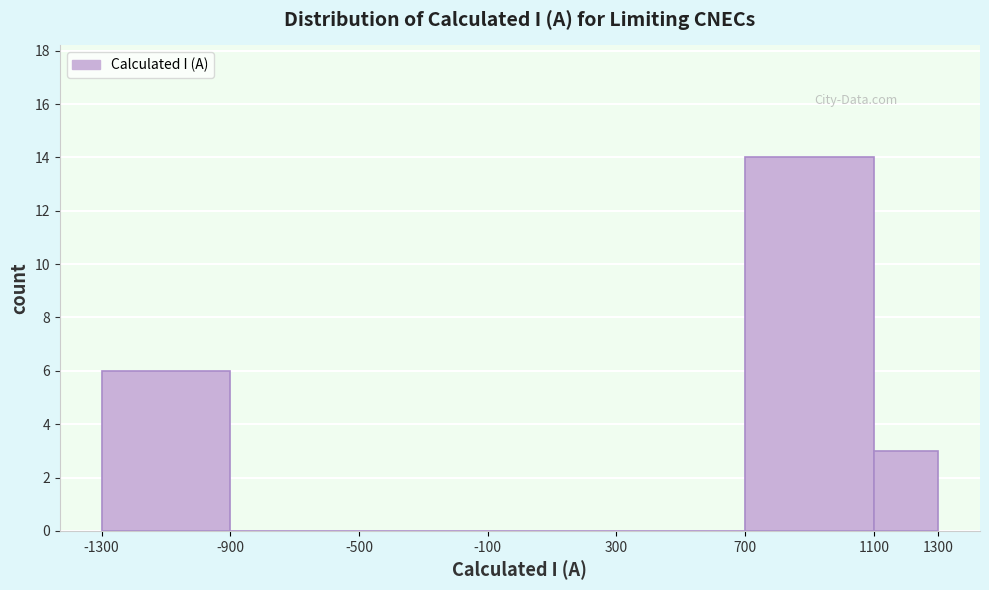

Reading left to right, list every bar in this chart as the range it spans on the x-axis followed by its height. The values are not printed on the chart, so give them approximately, as read against the axis.

-1300 to -900: 6
-900 to -500: 0
-500 to -100: 0
-100 to 300: 0
300 to 700: 0
700 to 1100: 14
1100 to 1300: 3